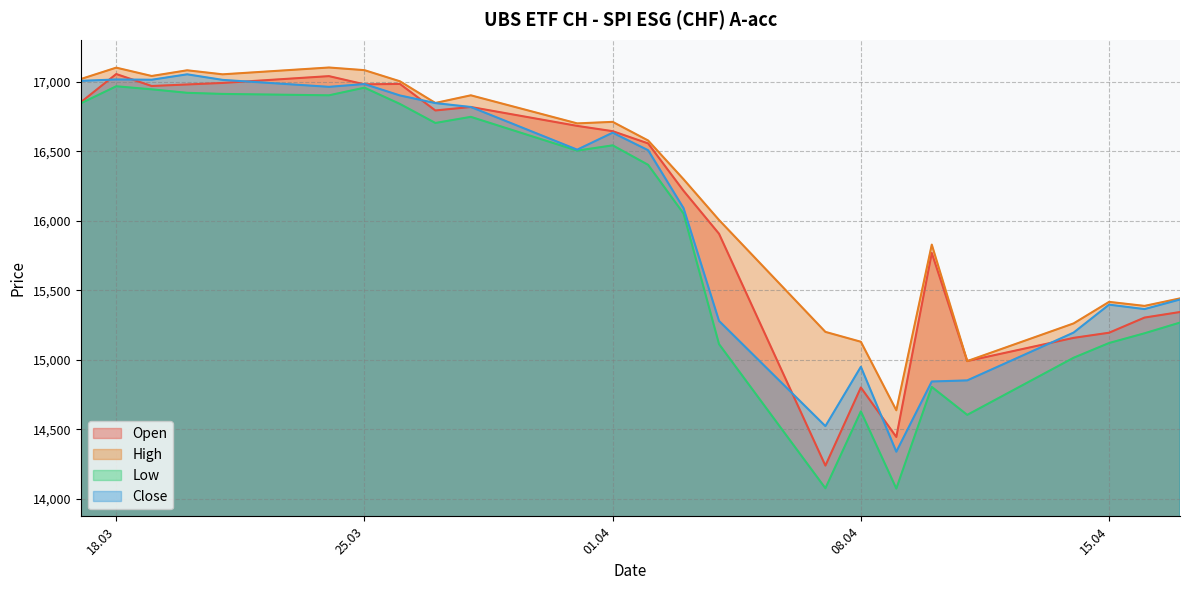

What is the label of the 4th point from the right?

14.04.2025